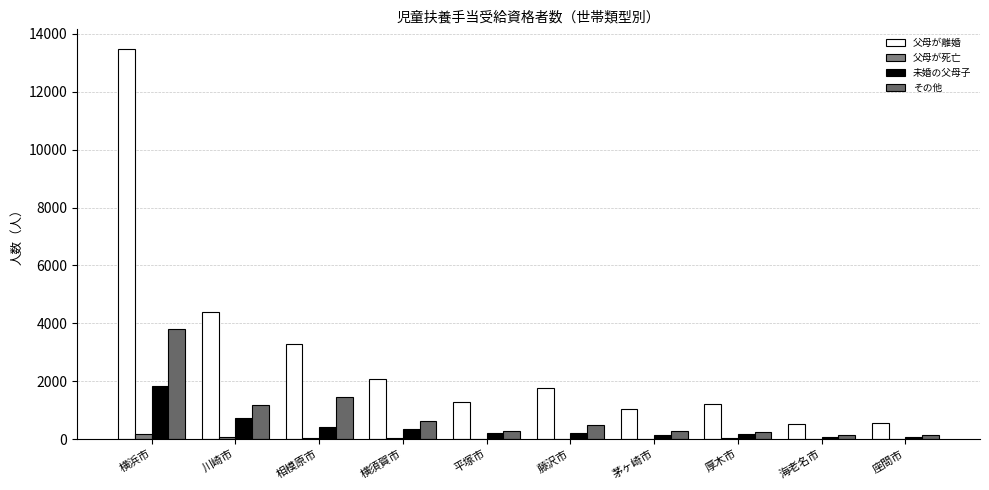

At 藤沢市, list the series in order from largest to smallest.

父母が離婚, その他, 未婚の父母子, 父母が死亡